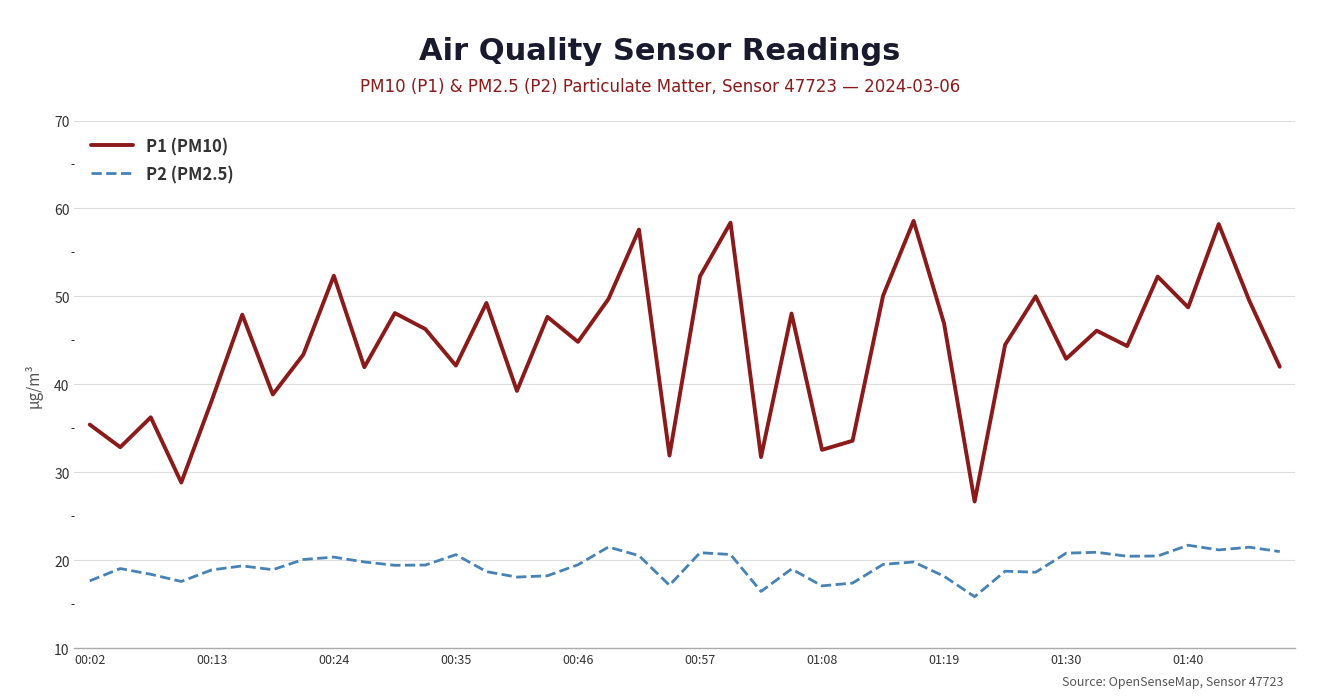

Which series has the largest total across all categories?

P1 (PM10)